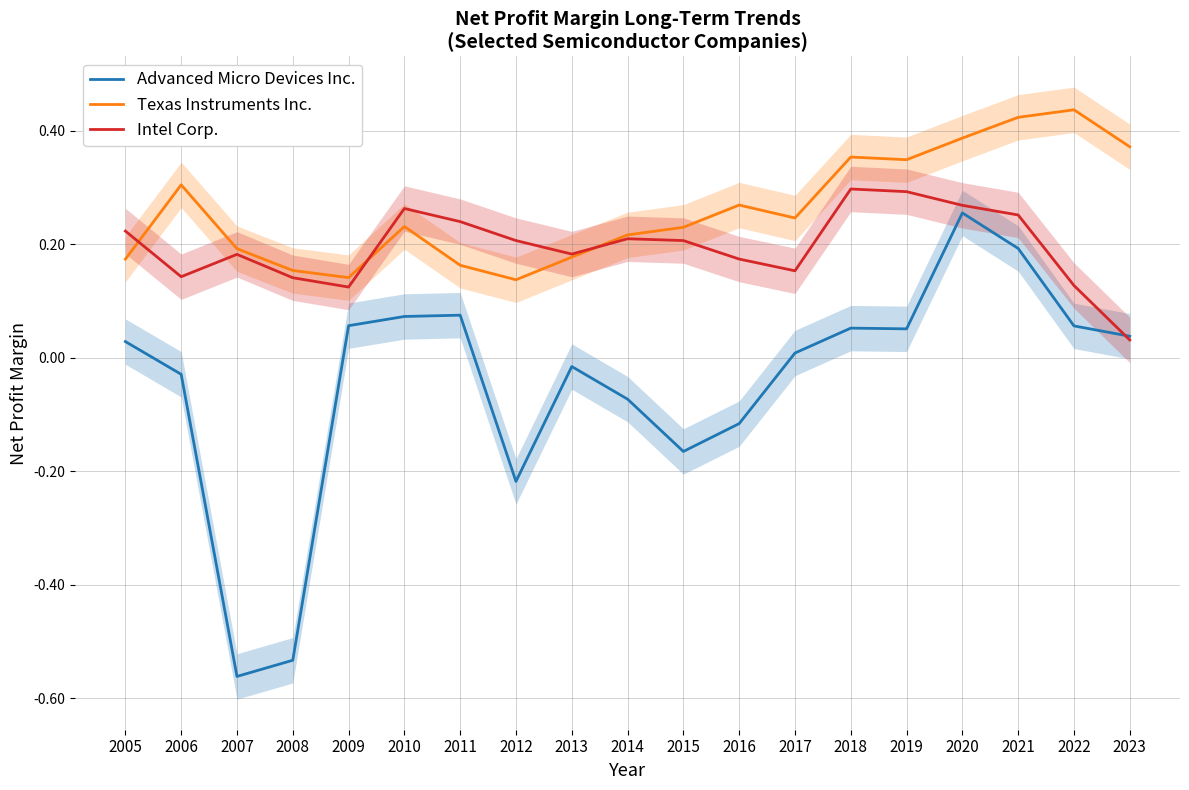

Reading left to right, list all the values displayed in this chart.

Advanced Micro Devices Inc.: 0.0	-0.0	-0.6	-0.5	0.1	0.1	0.1	-0.2	-0.0	-0.1	-0.2	-0.1	0.0	0.1	0.1	0.3	0.2	0.1	0.0
Texas Instruments Inc.: 0.2	0.3	0.2	0.2	0.1	0.2	0.2	0.1	0.2	0.2	0.2	0.3	0.2	0.4	0.3	0.4	0.4	0.4	0.4
Intel Corp.: 0.2	0.1	0.2	0.1	0.1	0.3	0.2	0.2	0.2	0.2	0.2	0.2	0.2	0.3	0.3	0.3	0.3	0.1	0.0